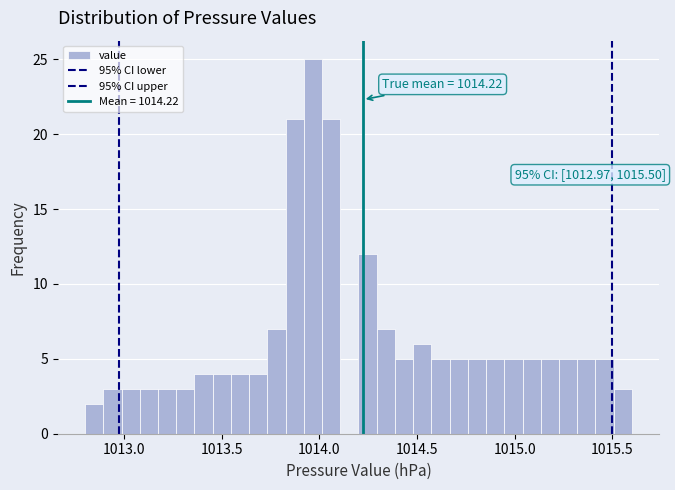

Around what value on the x-axis is the tallest bar? Give the approximate position of its centre, as read against the axis.

1013.95